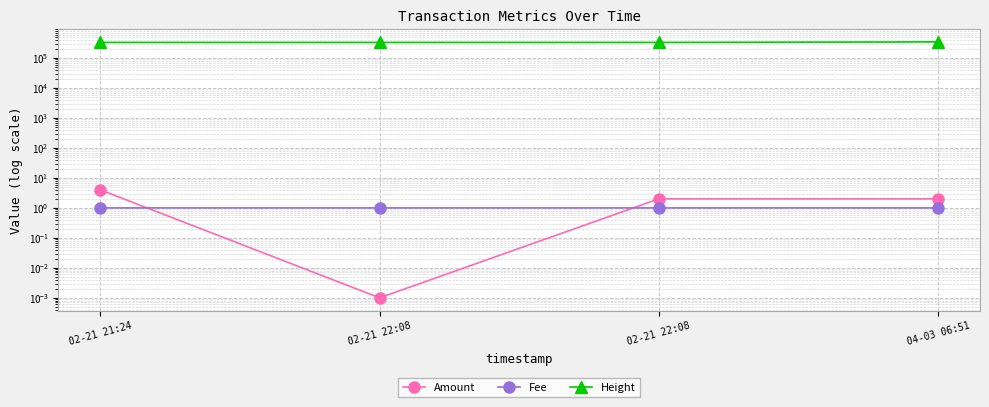

What is the average value of the Fee series?

1.0